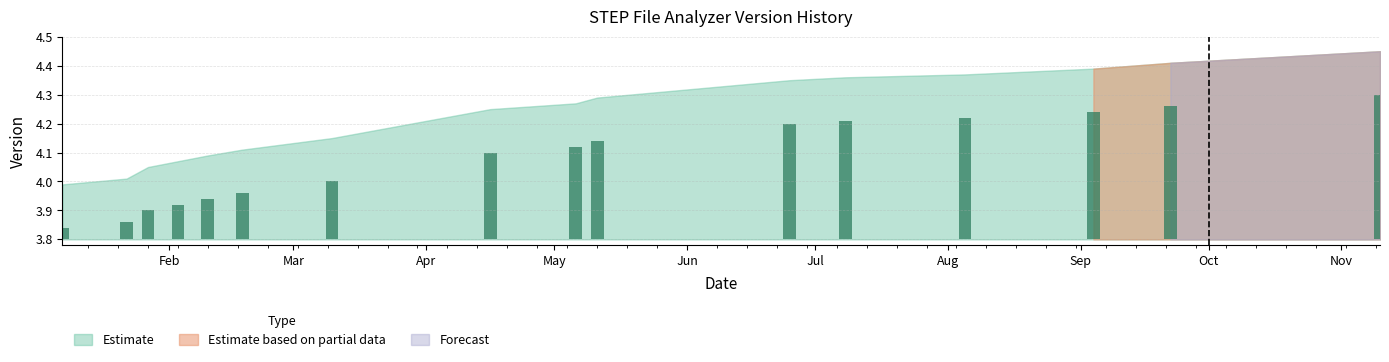

List the labels in order of value, largest first.

2020-11-10, 2020-09-22, 2020-09-04, 2020-08-05, 2020-07-08, 2020-06-25, 2020-05-11, 2020-05-06, 2020-04-16, 2020-03-10, 2020-02-18, 2020-02-10, 2020-02-03, 2020-01-27, 2020-01-22, 2020-01-07